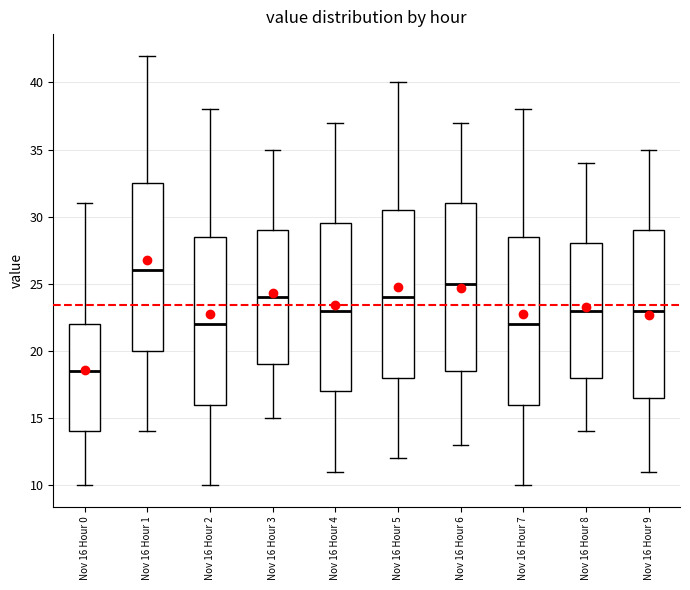

Reading left to right, transcribe this box plot: for each box, give where its median line is, the range the box spans, and where its two whiskers end, as read against the y-axis. The values are not printed on the chart, so give them approximately, as read against the axis.

Nov 16 Hour 0: median 18.5, box 14.0 to 22.0, whiskers 10.0 to 31.0
Nov 16 Hour 1: median 26.0, box 20.0 to 32.5, whiskers 14.0 to 42.0
Nov 16 Hour 2: median 22.0, box 16.0 to 28.5, whiskers 10.0 to 38.0
Nov 16 Hour 3: median 24.0, box 19.0 to 29.0, whiskers 15.0 to 35.0
Nov 16 Hour 4: median 23.0, box 17.0 to 29.5, whiskers 11.0 to 37.0
Nov 16 Hour 5: median 24.0, box 18.0 to 30.5, whiskers 12.0 to 40.0
Nov 16 Hour 6: median 25.0, box 18.5 to 31.0, whiskers 13.0 to 37.0
Nov 16 Hour 7: median 22.0, box 16.0 to 28.5, whiskers 10.0 to 38.0
Nov 16 Hour 8: median 23.0, box 18.0 to 28.0, whiskers 14.0 to 34.0
Nov 16 Hour 9: median 23.0, box 16.5 to 29.0, whiskers 11.0 to 35.0